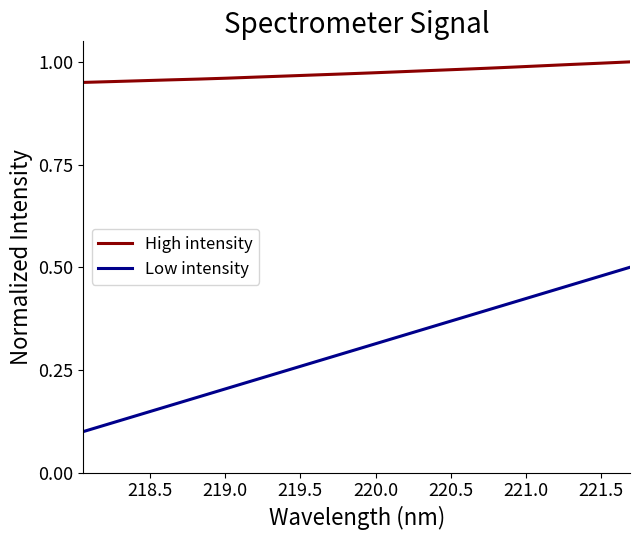

True or false: High intensity and Low intensity intersect in this chart.

False